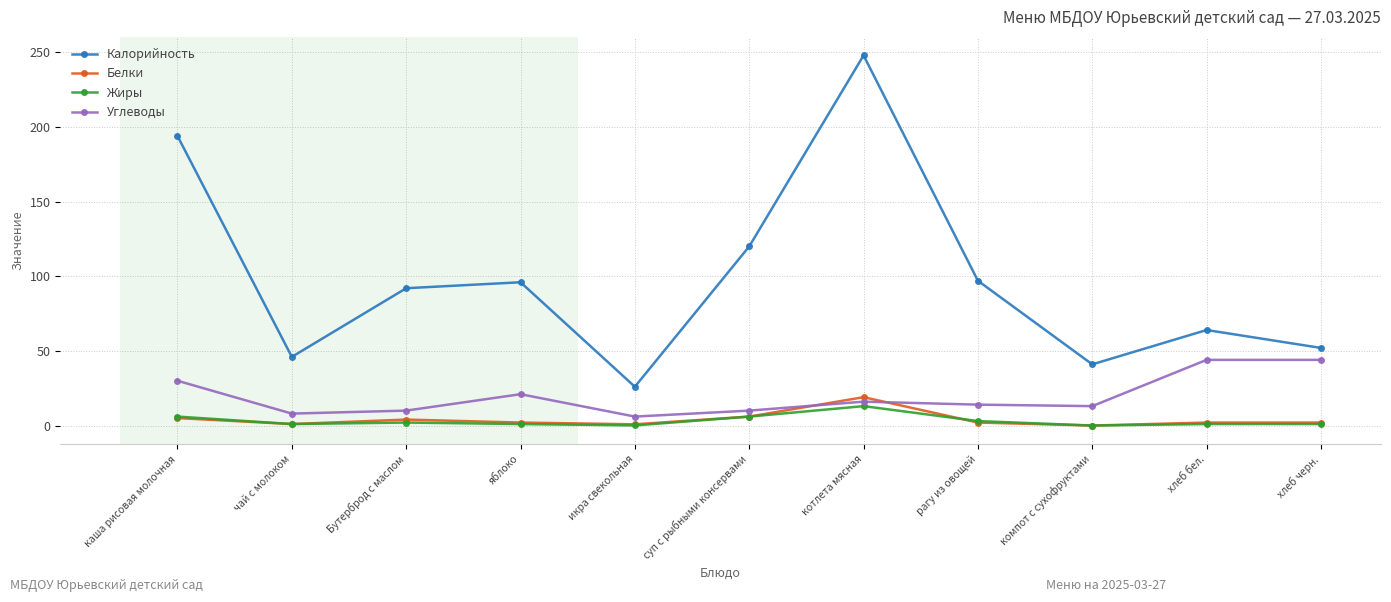

What is the difference between the Жиры values at яблоко and икра свекольная?

0.9